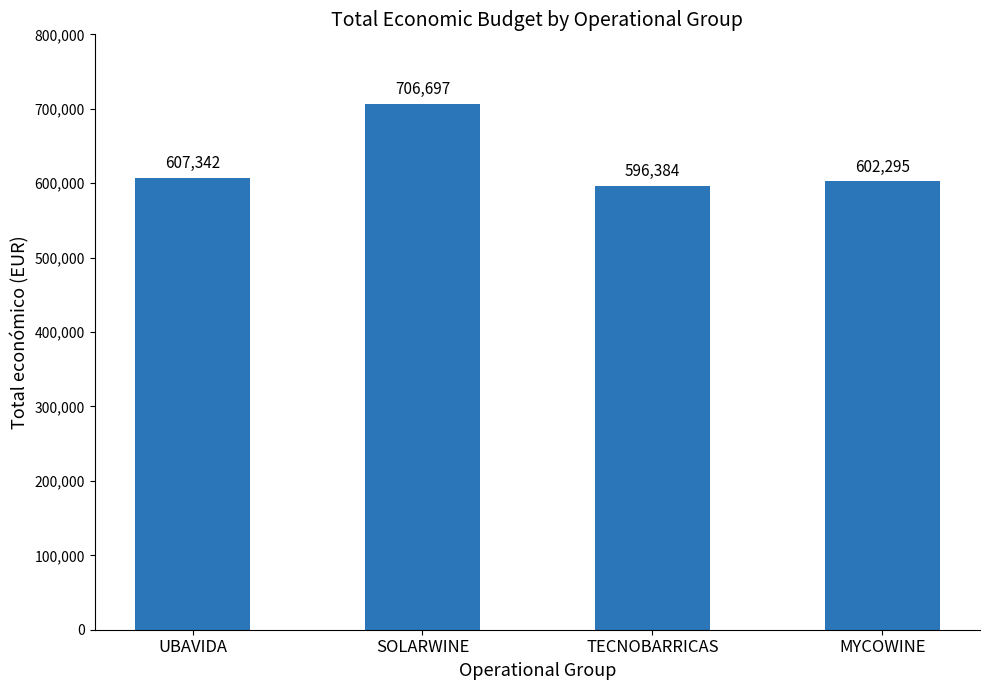

What position from the left is MYCOWINE?

4